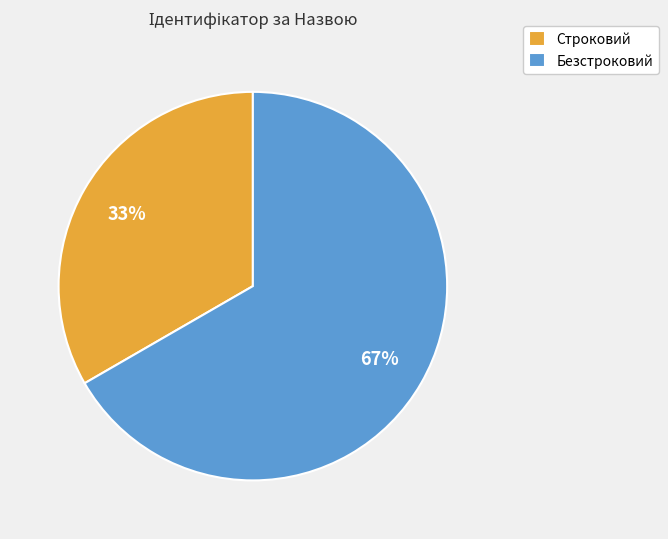

To the nearest percent, what portion does Строковий represent?

33%